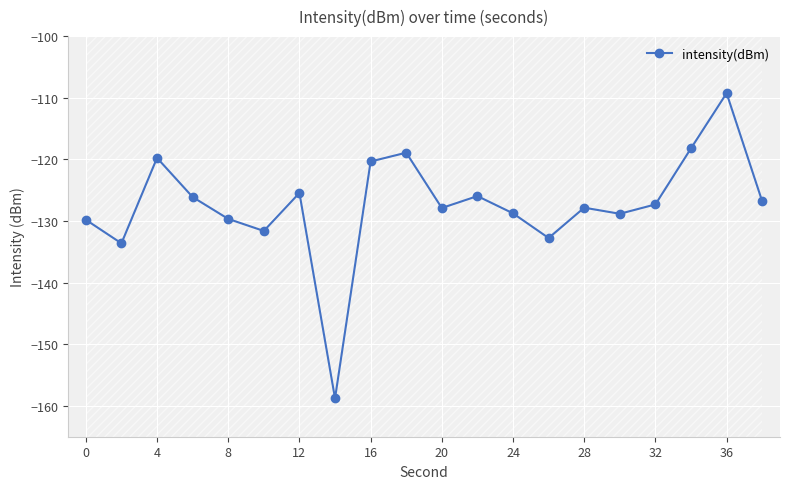

How many categories are shown in the chart?

20